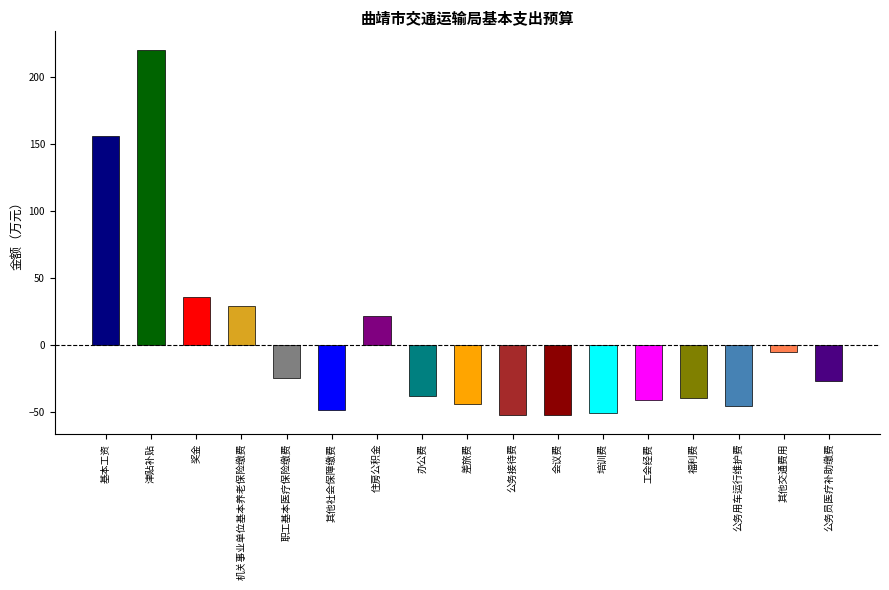

How many values are below -37?

9